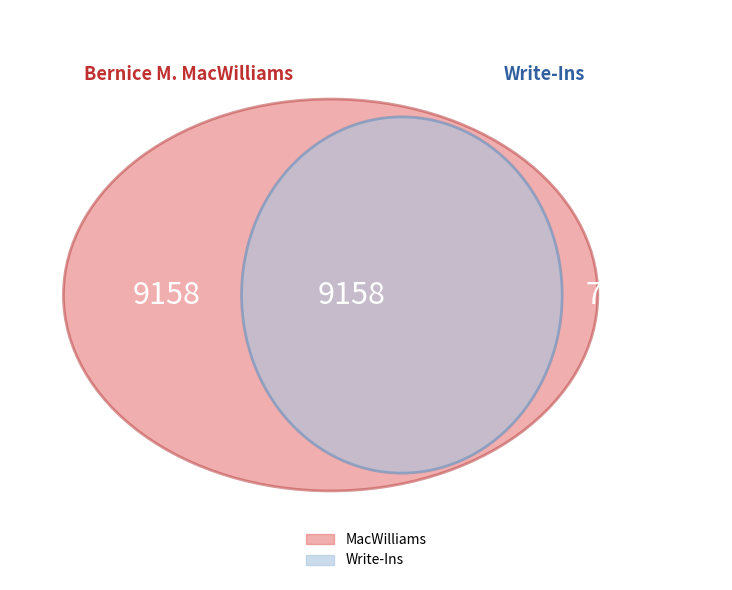

Does any single category account for the majority?

No